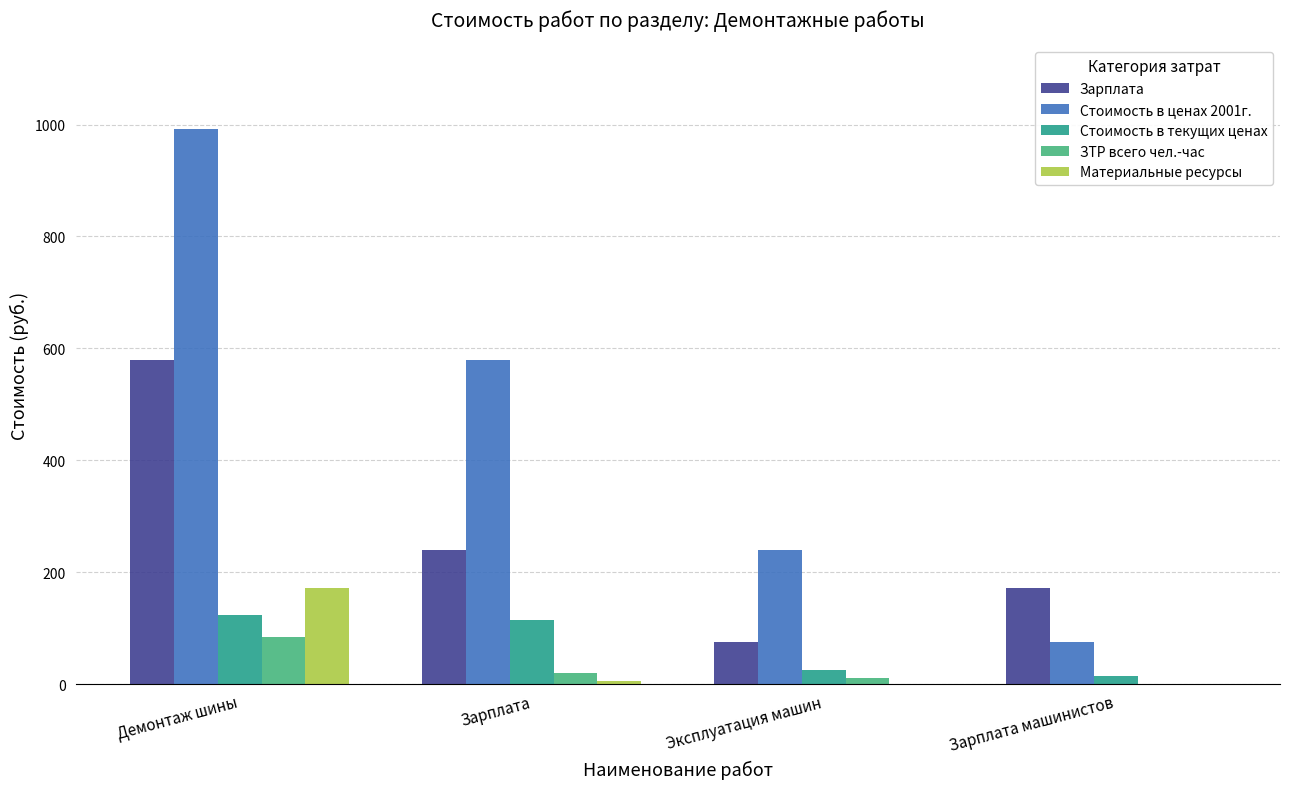

What is the greatest value displayed?

992.7